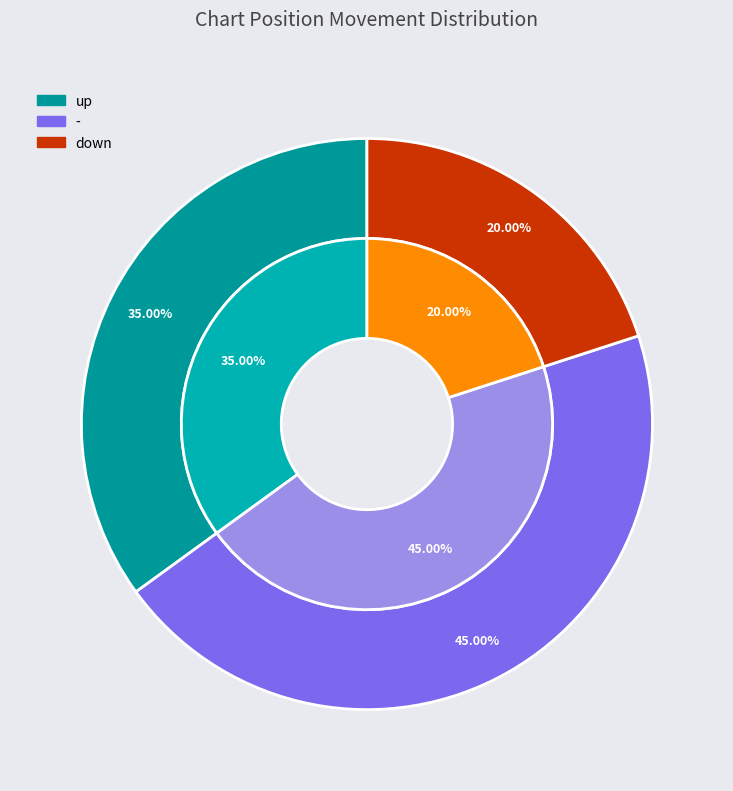

Combined, do - and up account for over 50%?

Yes